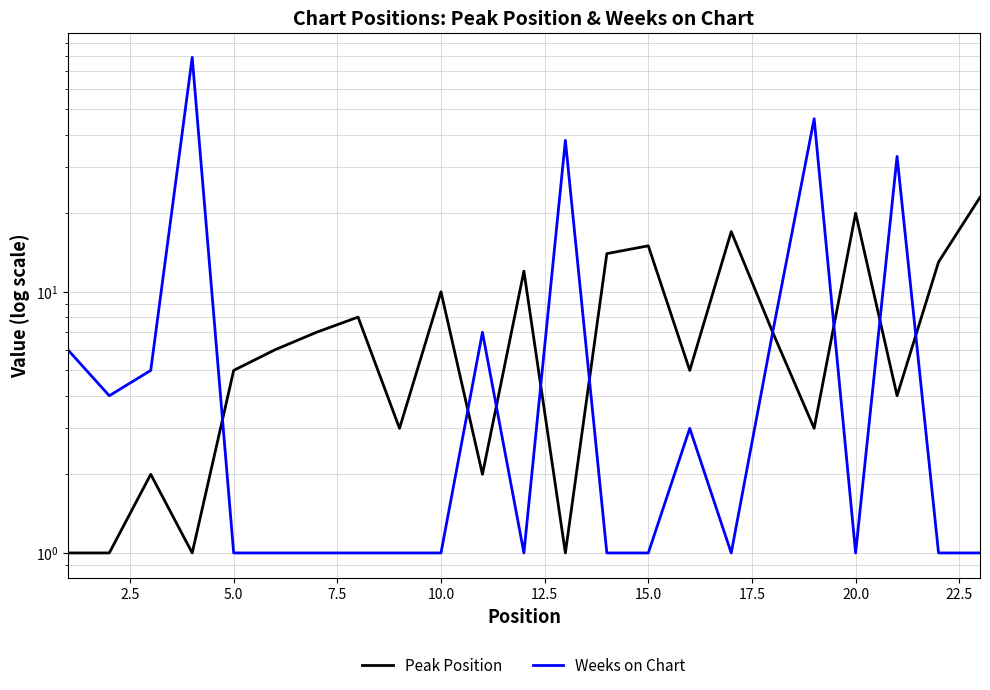

In Peak Position, how many points are lower than both neighbors (excluding endpoints)?

7